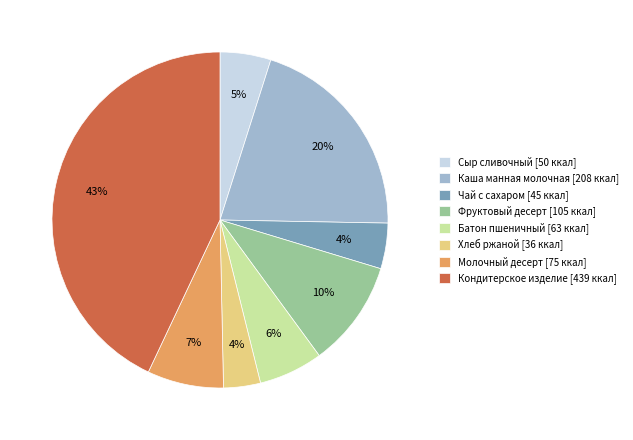

How many segments does this pie chart have?

8